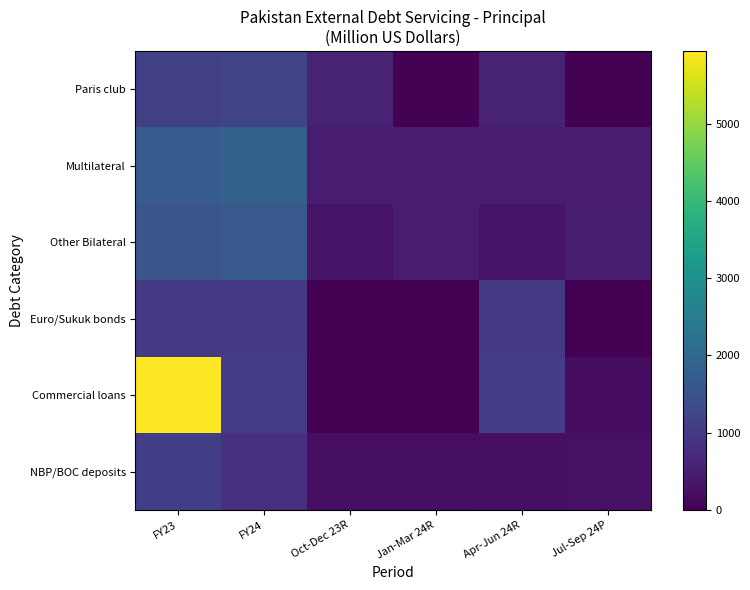

How many series are shown in this chart?

6